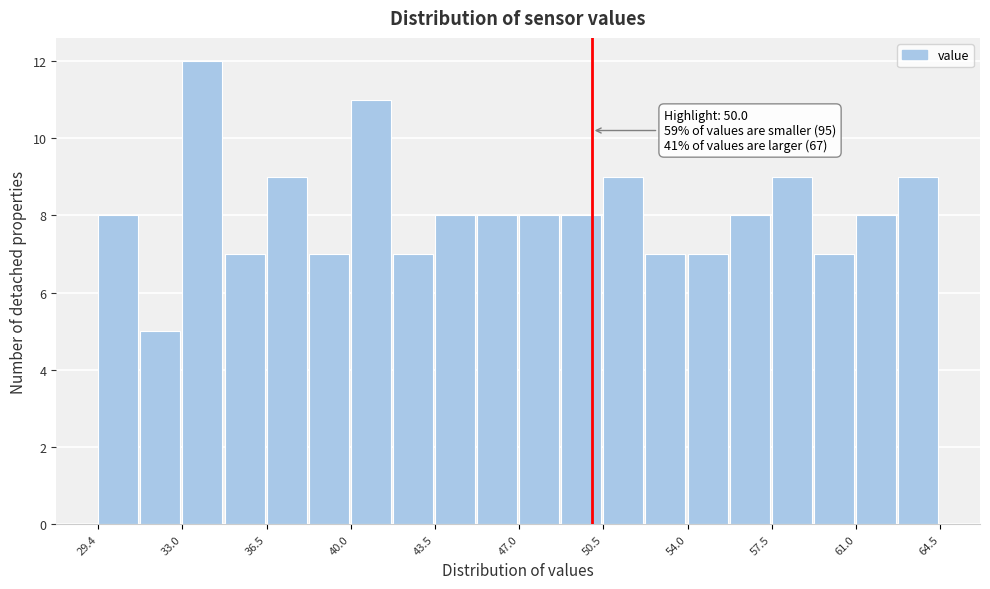

Around what value on the x-axis is the tallest bar? Give the approximate position of its centre, as read against the axis.

34.0